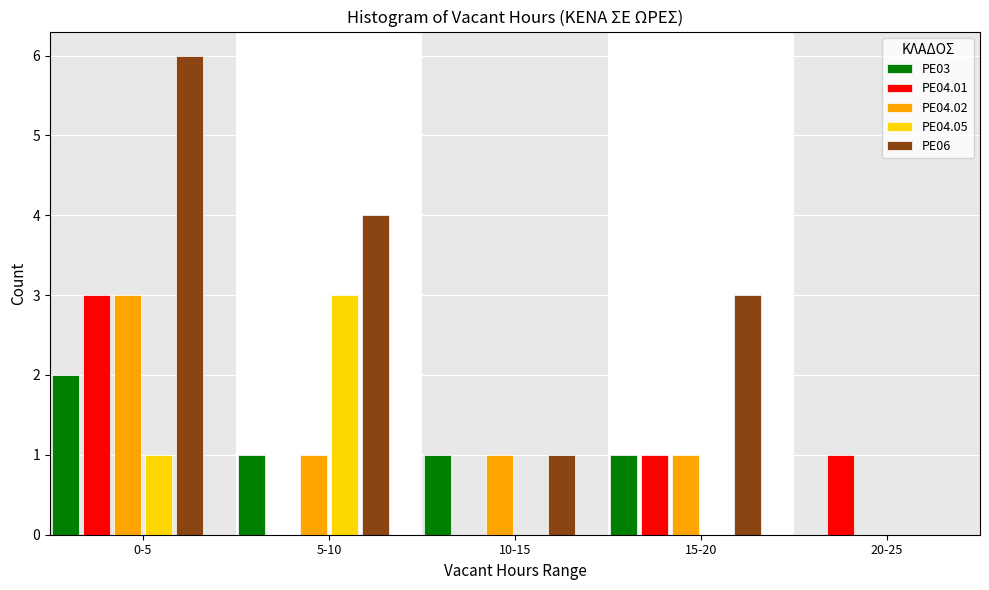

Reading left to right, extract all data points from this chart.

PE03: 0-5=2	5-10=1	10-15=1	15-20=1	20-25=0
PE04.01: 0-5=3	5-10=0	10-15=0	15-20=1	20-25=1
PE04.02: 0-5=3	5-10=1	10-15=1	15-20=1	20-25=0
PE04.05: 0-5=1	5-10=3	10-15=0	15-20=0	20-25=0
PE06: 0-5=6	5-10=4	10-15=1	15-20=3	20-25=0